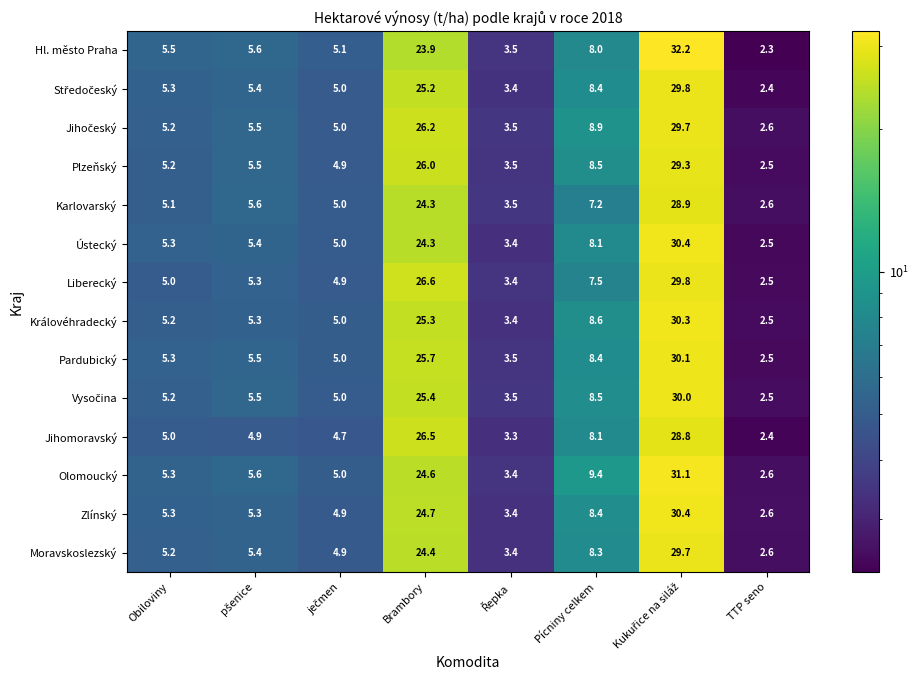

Which series has the largest range (max minus min)?

Hl. město Praha